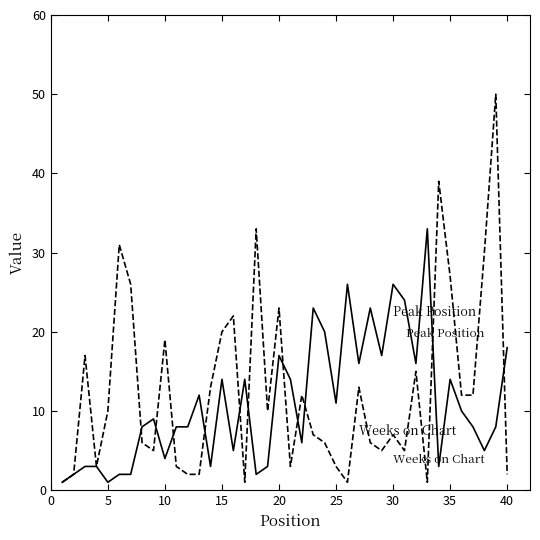

What is the greatest value displayed?

50